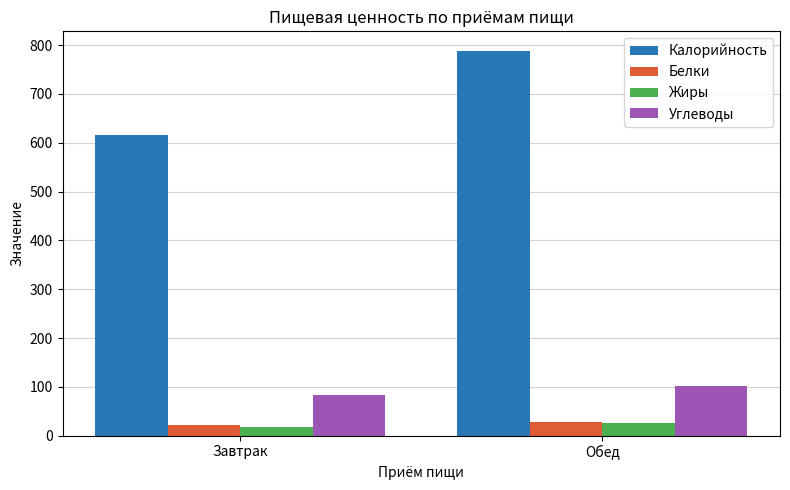

What are all the series names shown in the legend?

Калорийность, Белки, Жиры, Углеводы